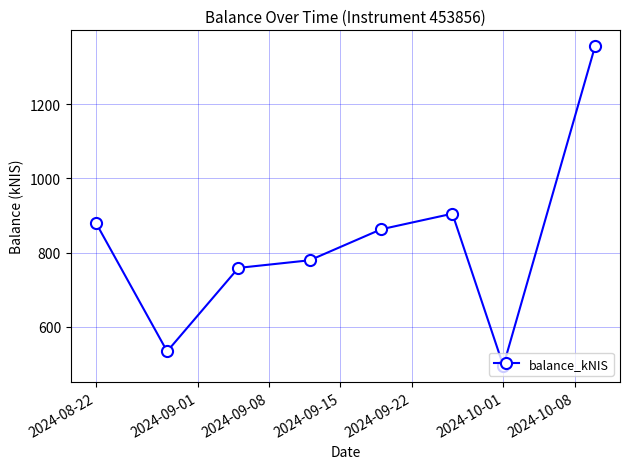

How many points are lower than both their immediate neighbors (excluding endpoints)?

2